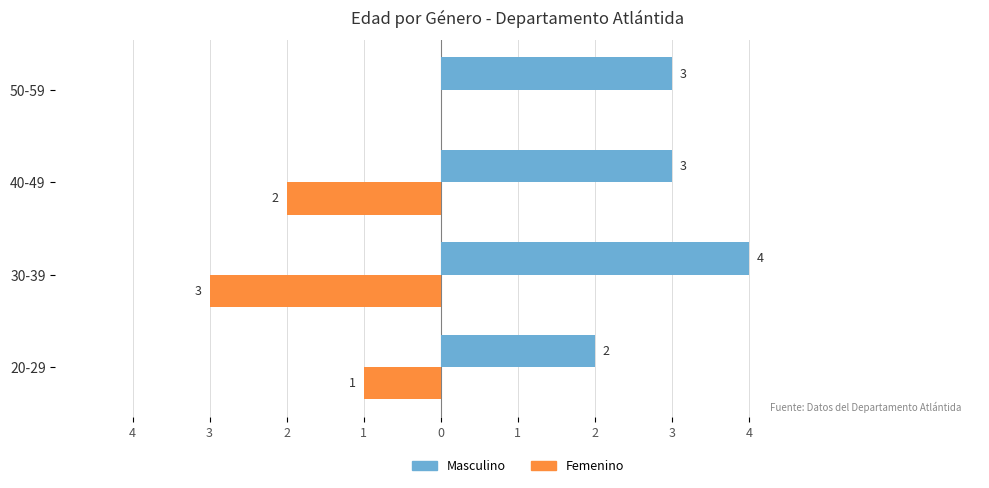

What are all the series names shown in the legend?

Masculino, Femenino